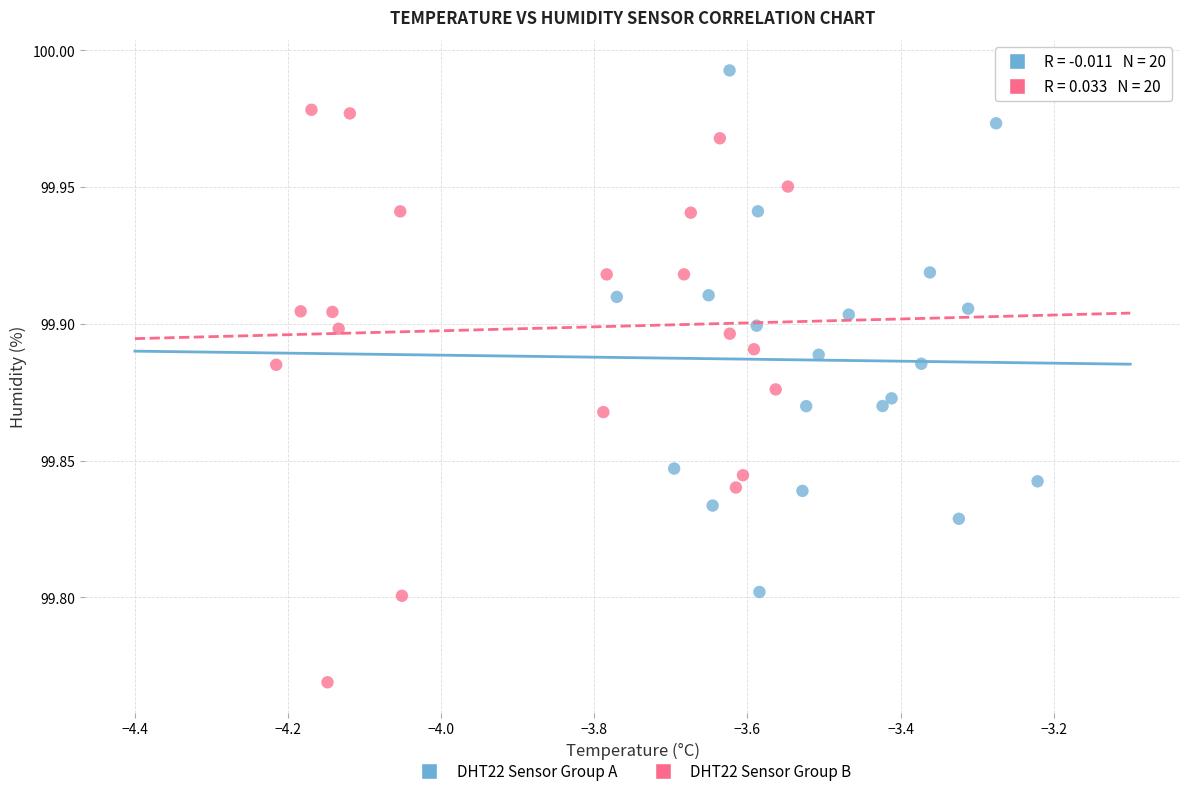

Which series contains the highest Y value?

DHT22 Sensor Group A